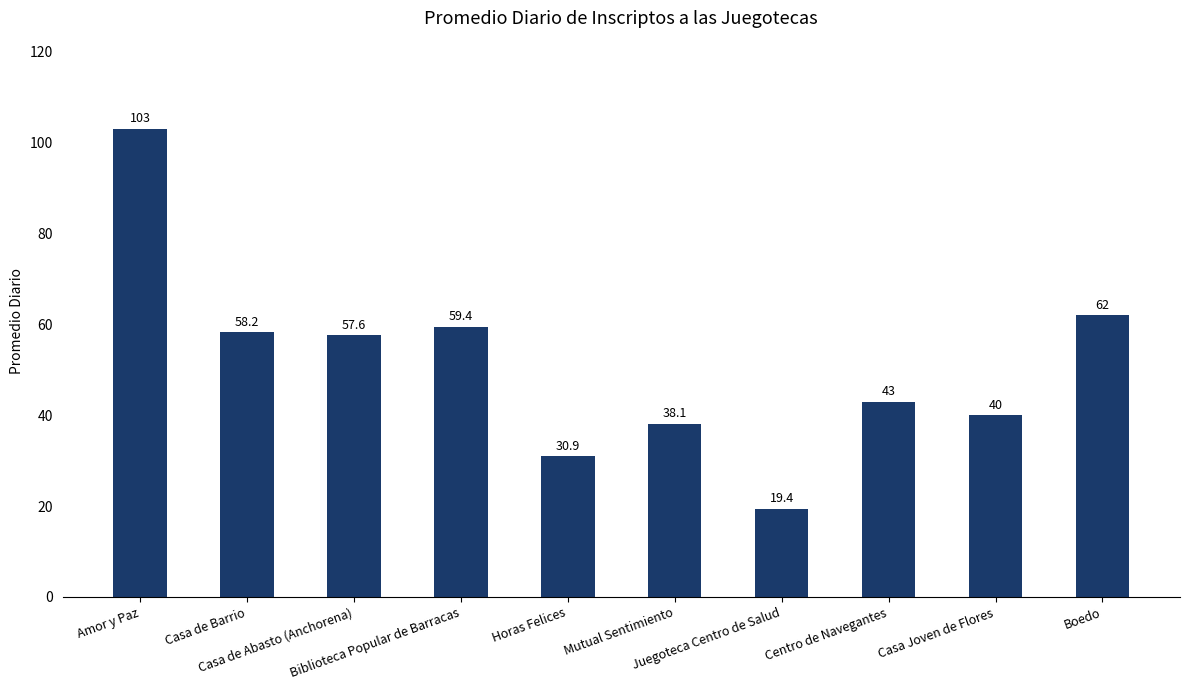

What is the difference between the maximum and minimum values?

83.6